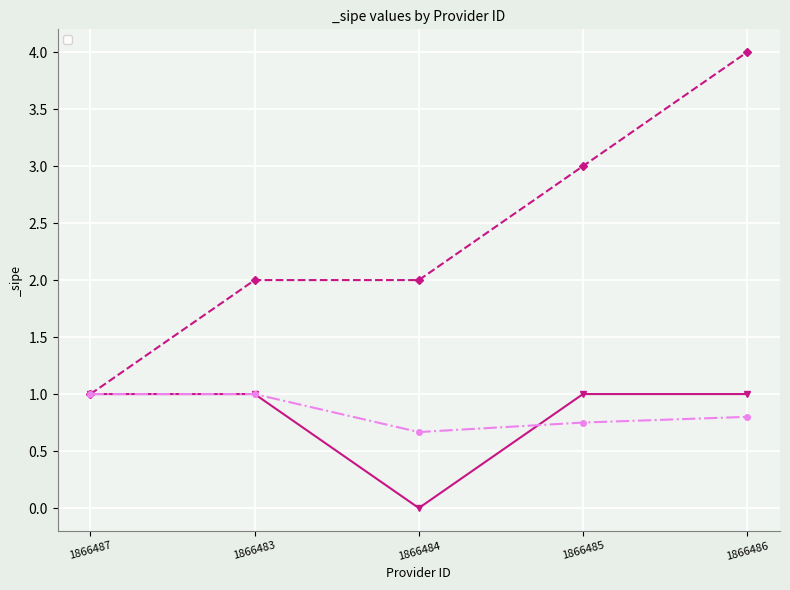

What is the sum of all values?

4